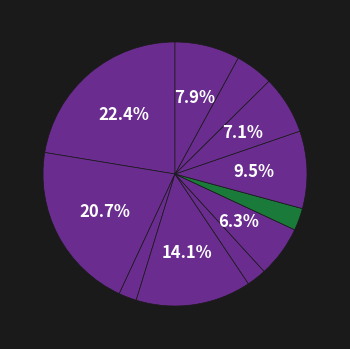

How many segments does this pie chart have?

11